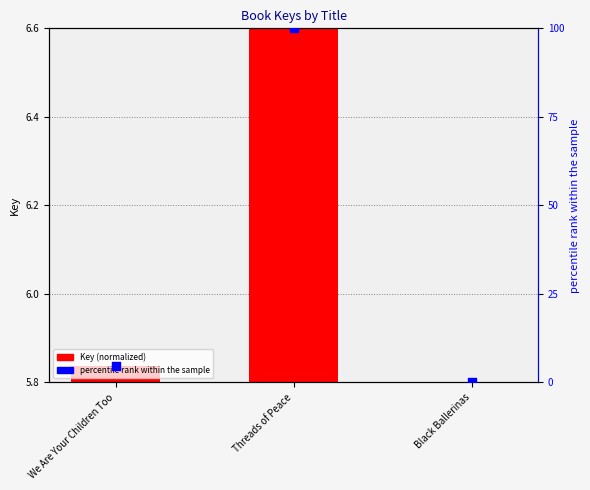

Which series has the widest spread of Y values?

percentile rank within the sample